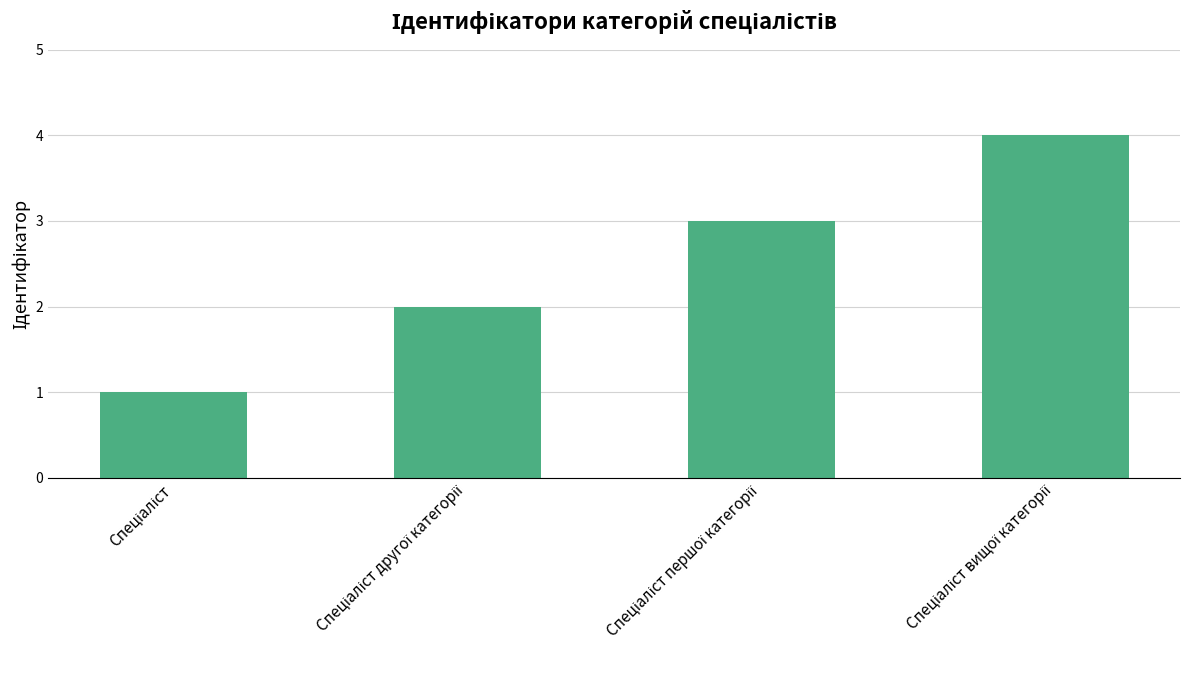

Are the bars grouped side by side (vs. stacked)?

No